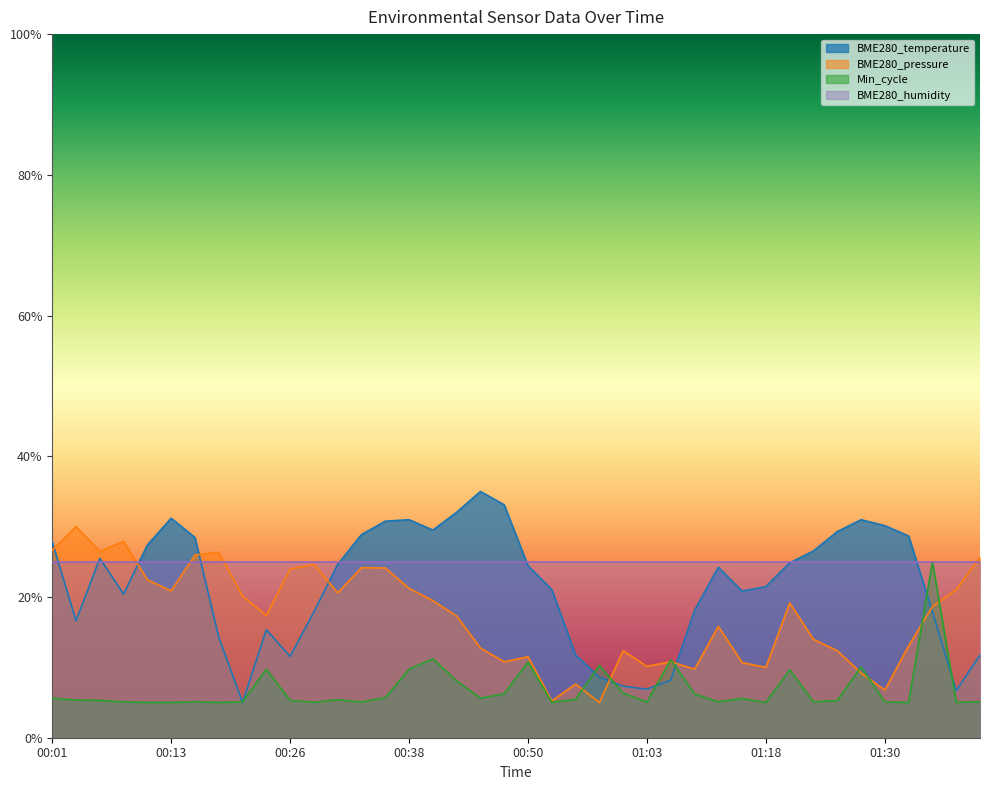

True or false: there are more than 1 points higher than both neighbors.

True